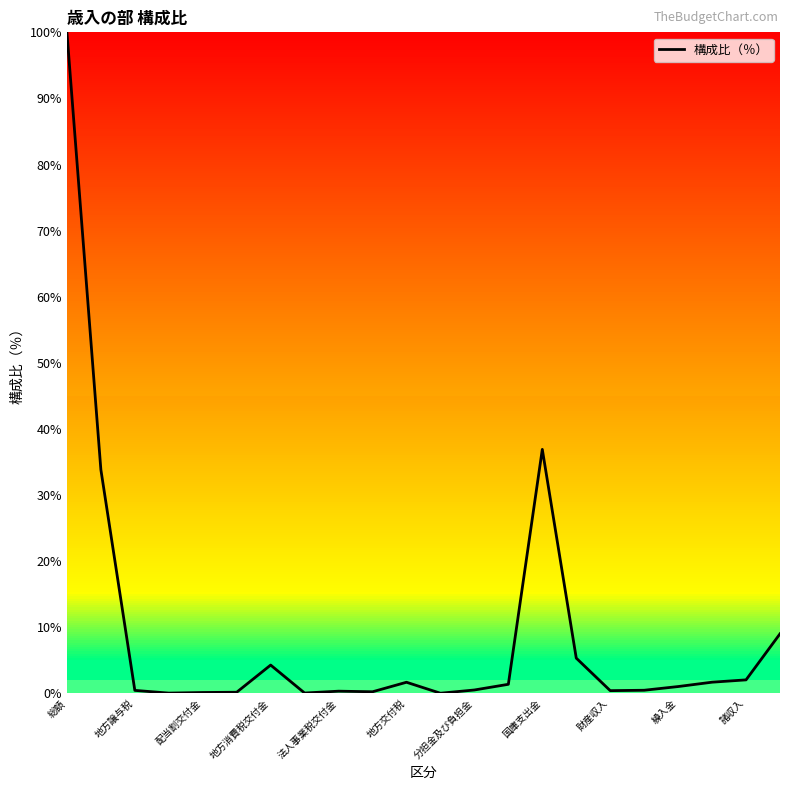

What is the difference between the maximum and minimum values?

100.0